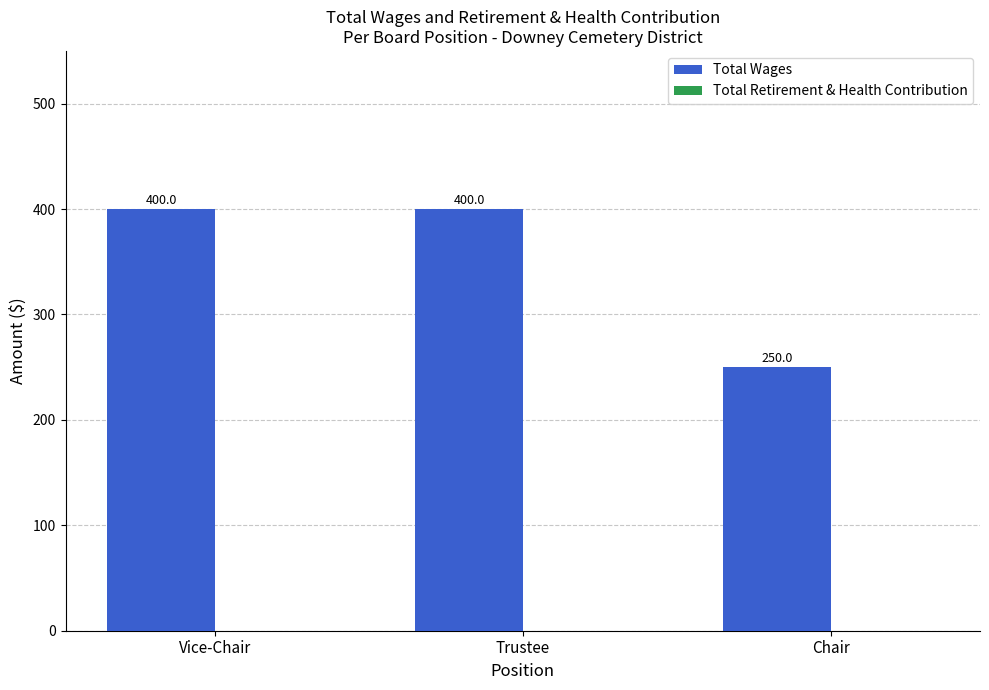

Reading right to left, transcribe all the data shown in this chart.

250	400	400